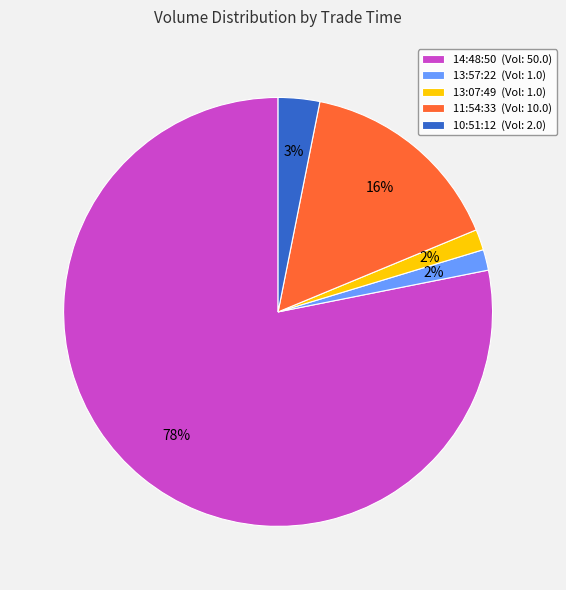

Count the number of slices in the pie.

5